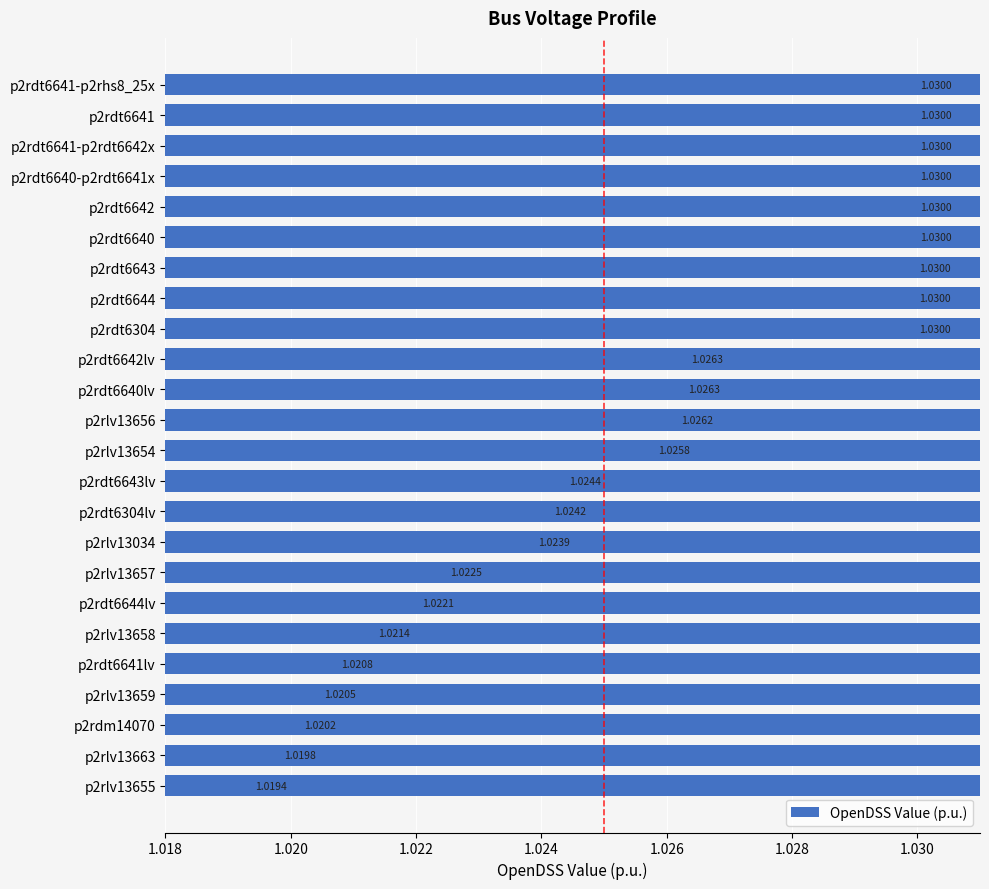

The chart shows a value of 1.0 at p2rdt6640. True or false?

True